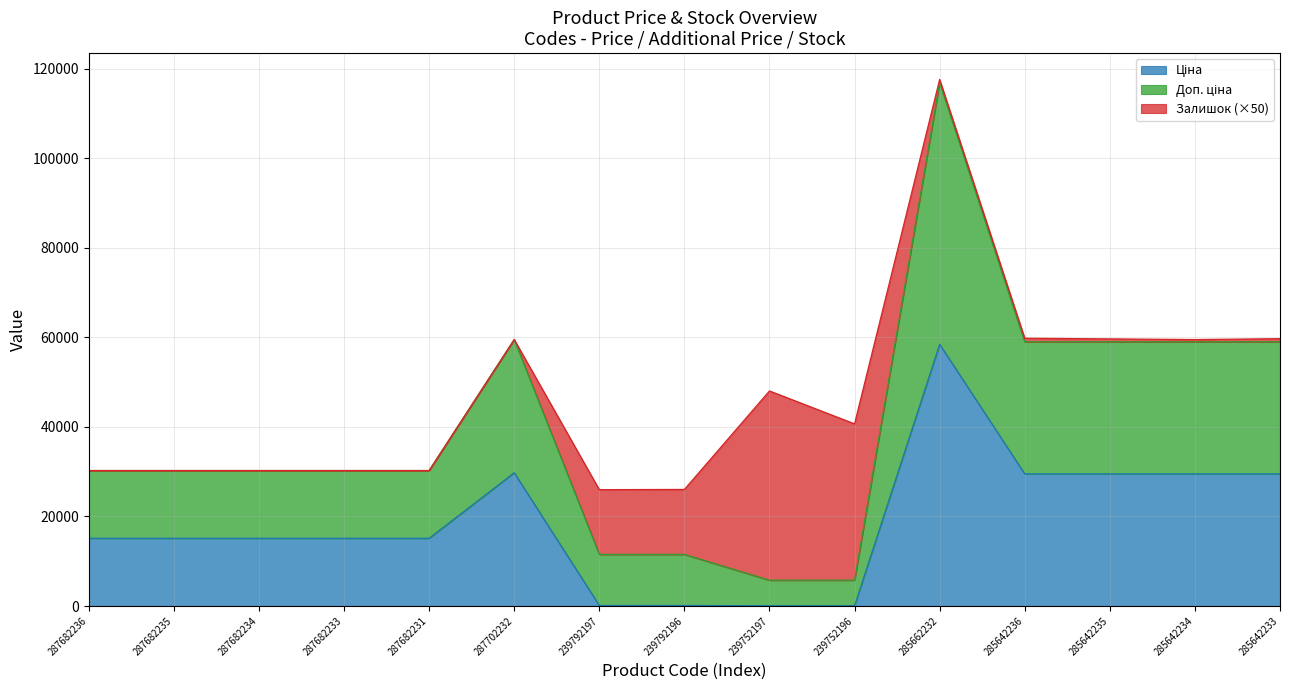

What is the total value across all series at 287682236?

30240.0